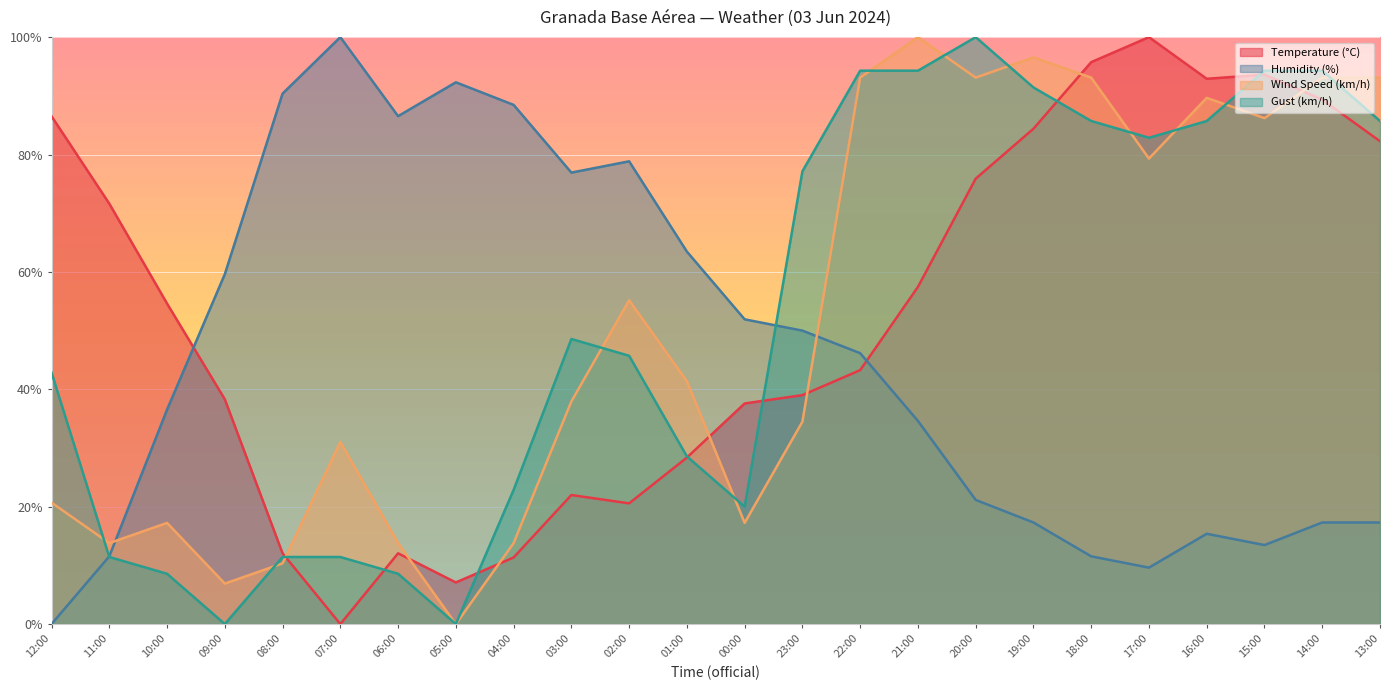

At which category does the chart reach its peak across all series?

07:00